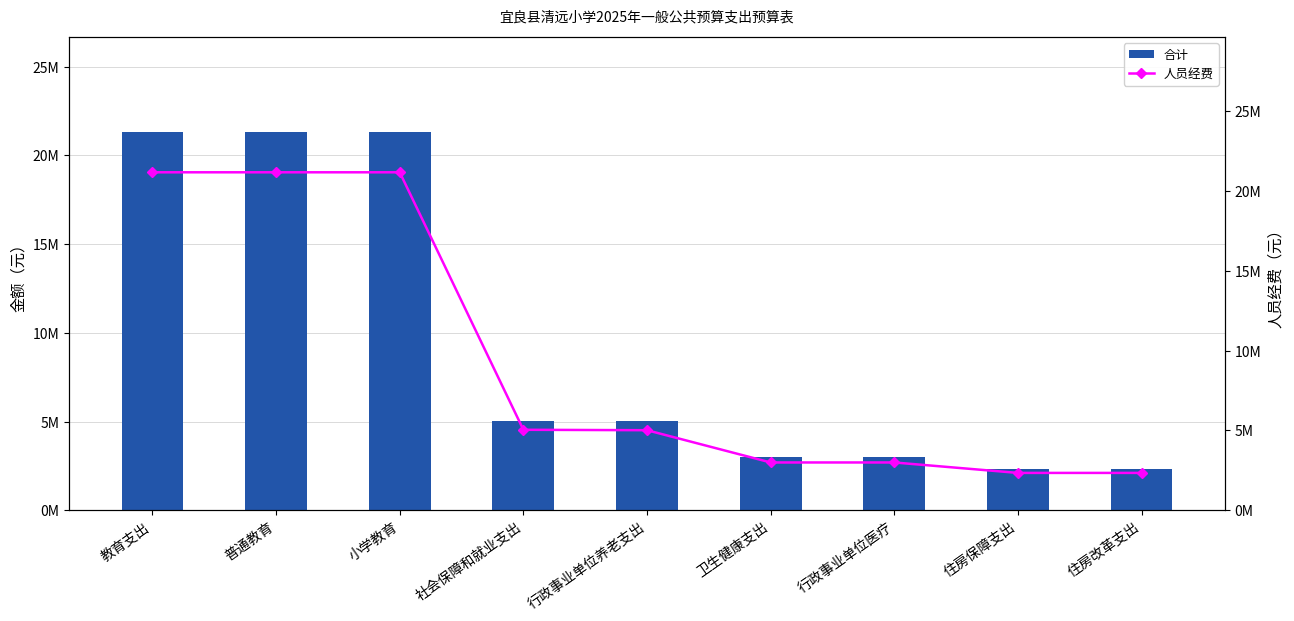

How many categories are shown in the chart?

9